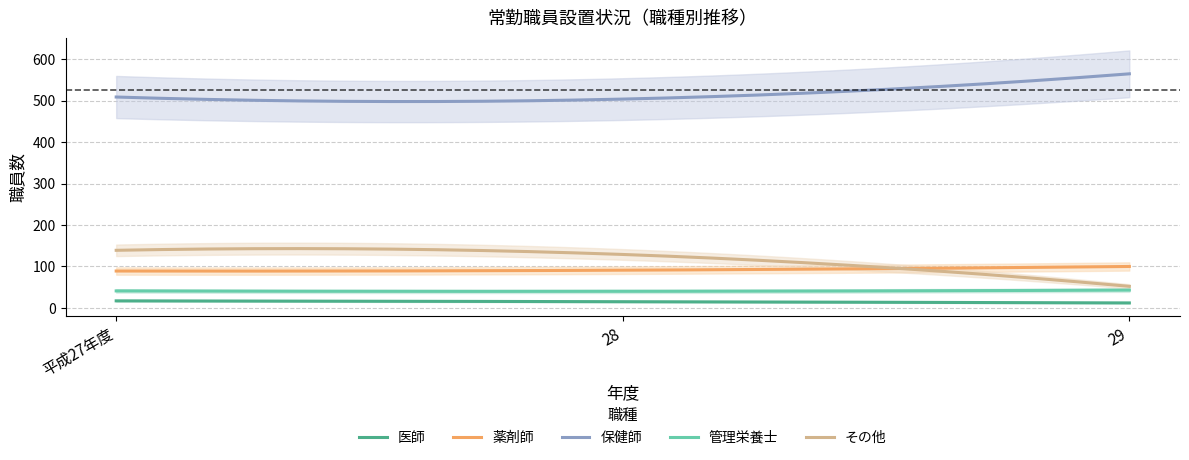

Reading left to right, extract all data points from this chart.

医師: 平成27年度=17	28=15	29=12
薬剤師: 平成27年度=89	28=91	29=100
保健師: 平成27年度=509	28=504	29=565
管理栄養士: 平成27年度=41	28=40	29=43
その他: 平成27年度=139	28=129	29=52